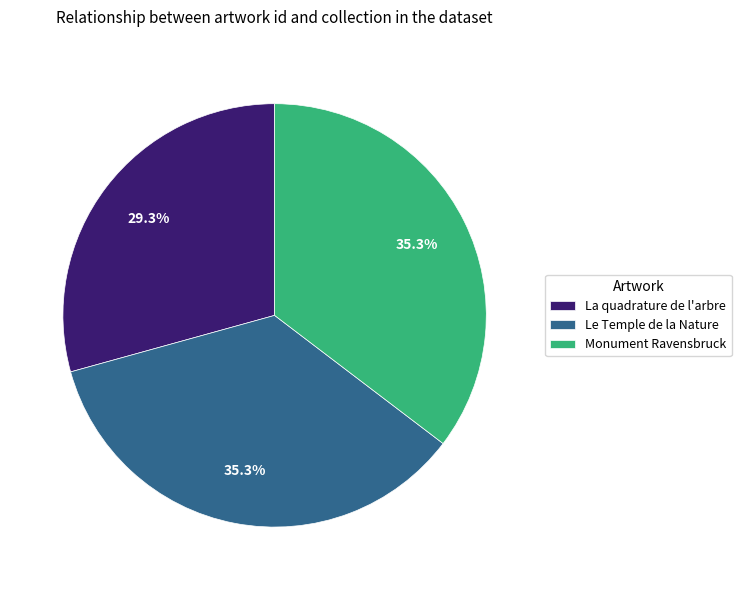

Approximately how many times larger is the value at Le Temple de la Nature compared to La quadrature de l'arbre?

1.2